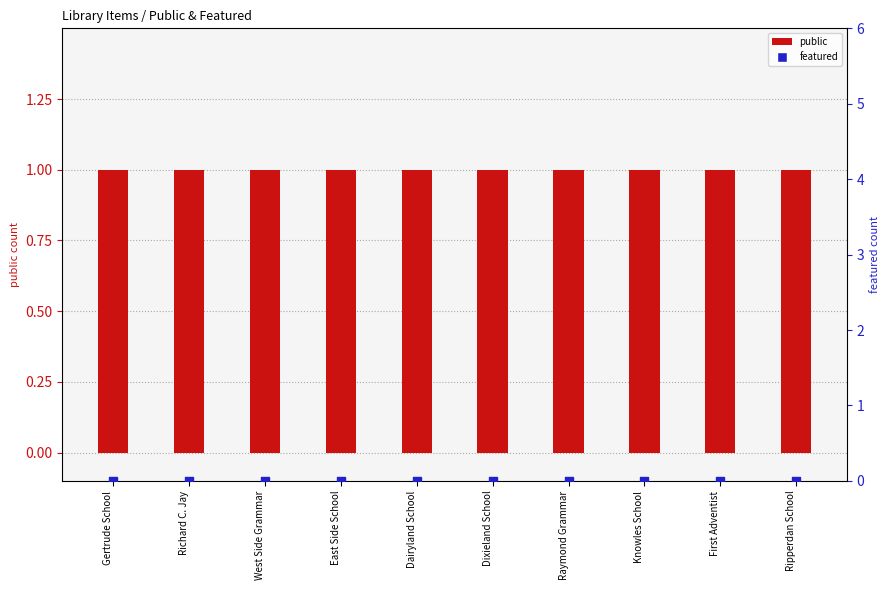

Which series reaches the maximum Y coordinate?

public